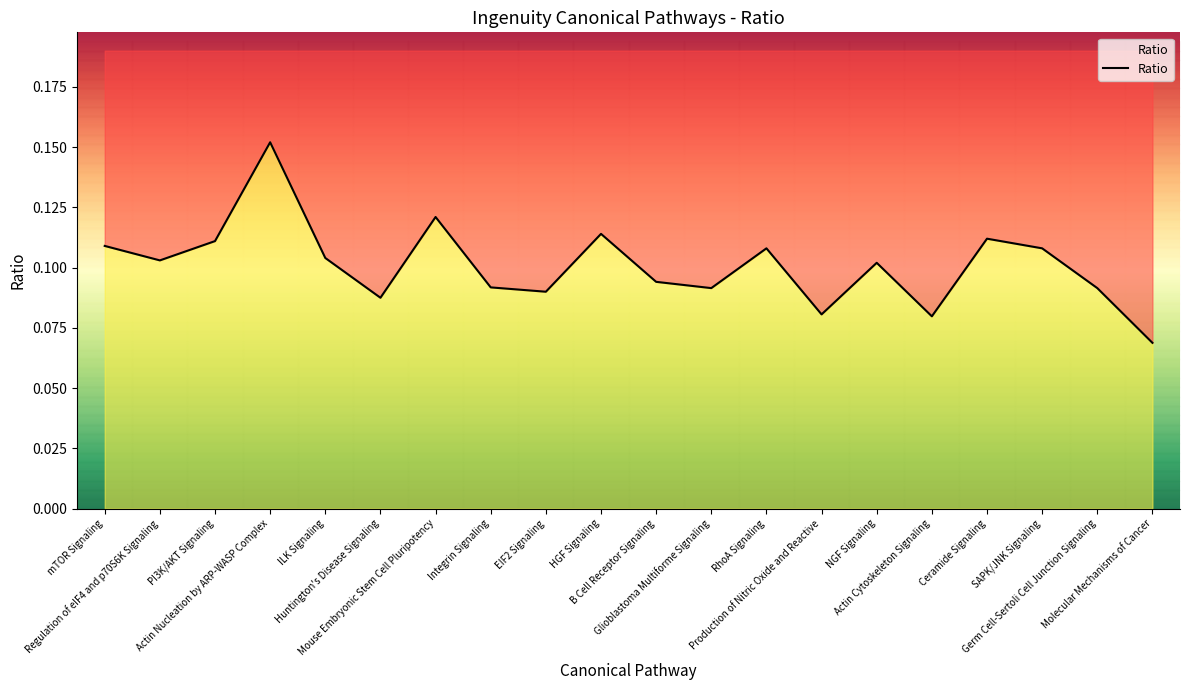

What is the minimum value shown in the chart?

0.1